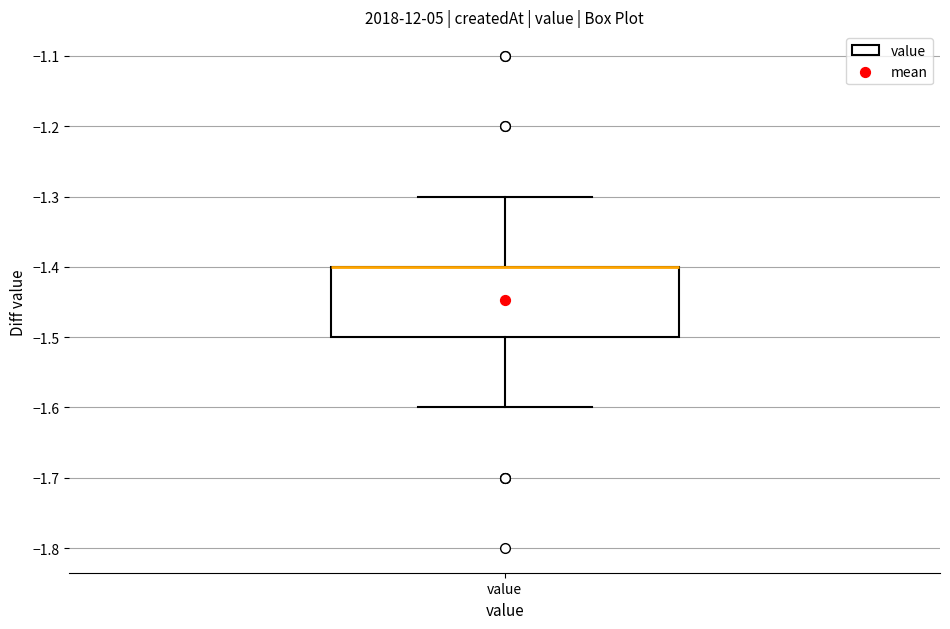

Read this box plot against the y-axis: the position of the median line, the range covered by the box, and the ends of both whiskers. The values are not printed on the chart, so give them approximately, as read against the axis.

median -1.4 (drawn on the box's upper edge), box -1.5 to -1.4, whiskers -1.6 to -1.3